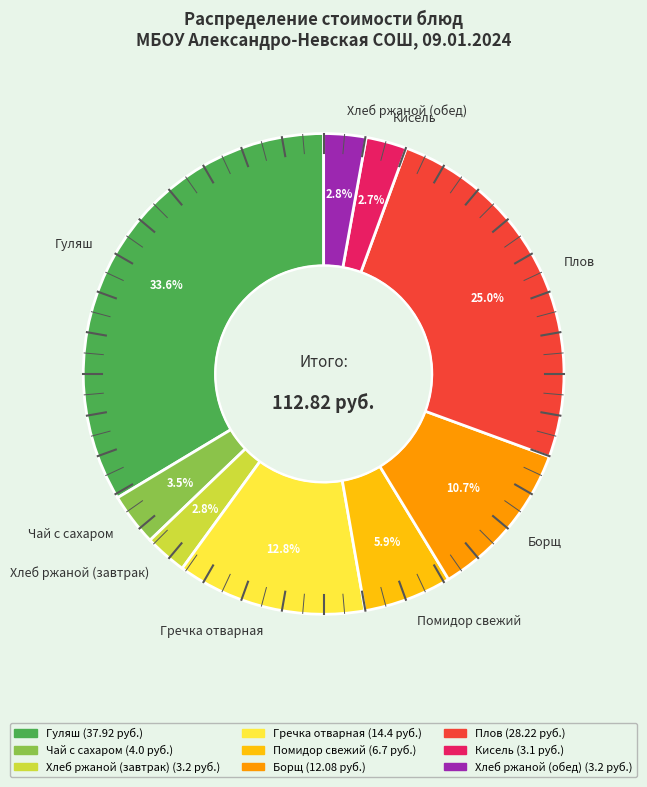

The Гуляш slice represents 34% of the pie. True or false?

True